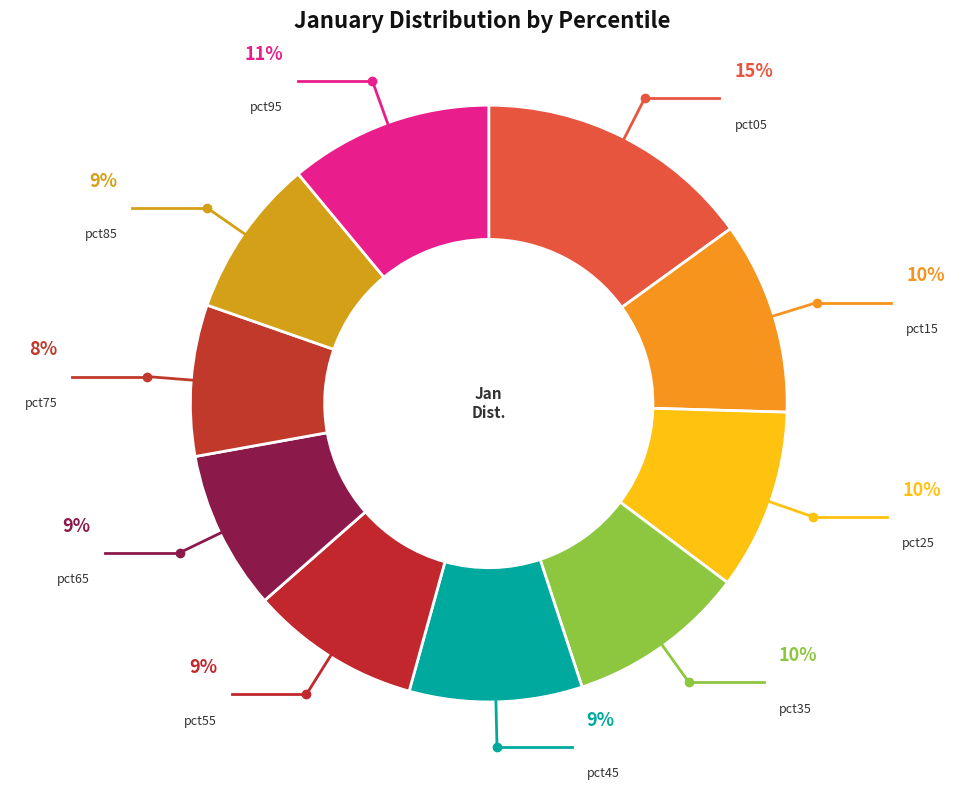

Is the sum of pct05 and pct95 greater than half?

No